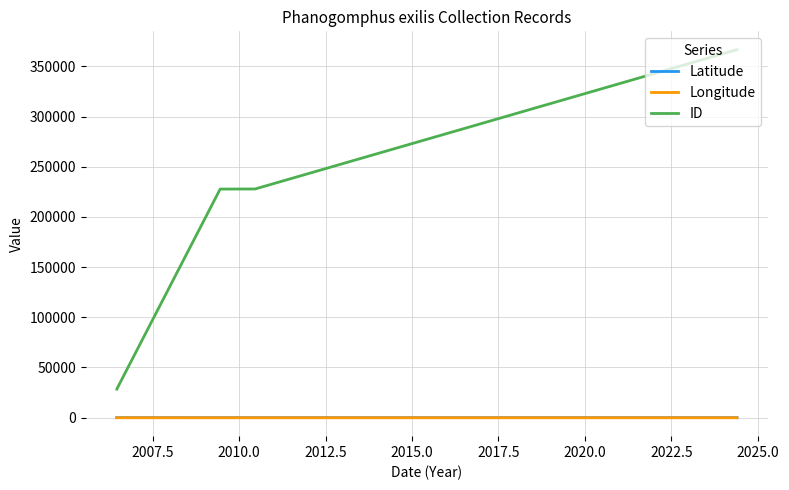

True or false: Longitude has more than 0 points higher than both neighbors.

False